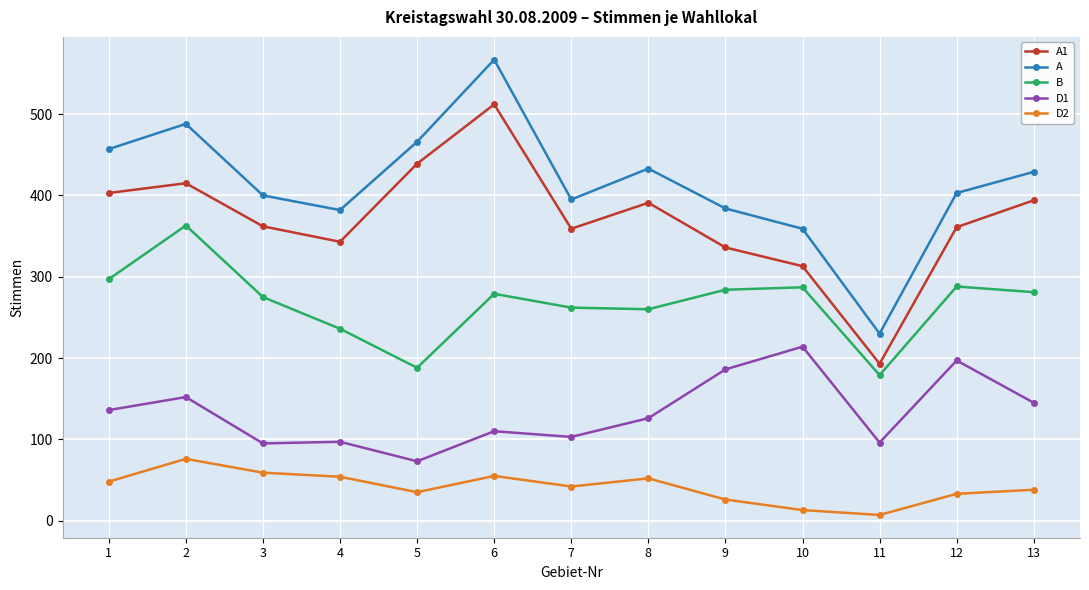

True or false: D1 and D2 intersect in this chart.

False